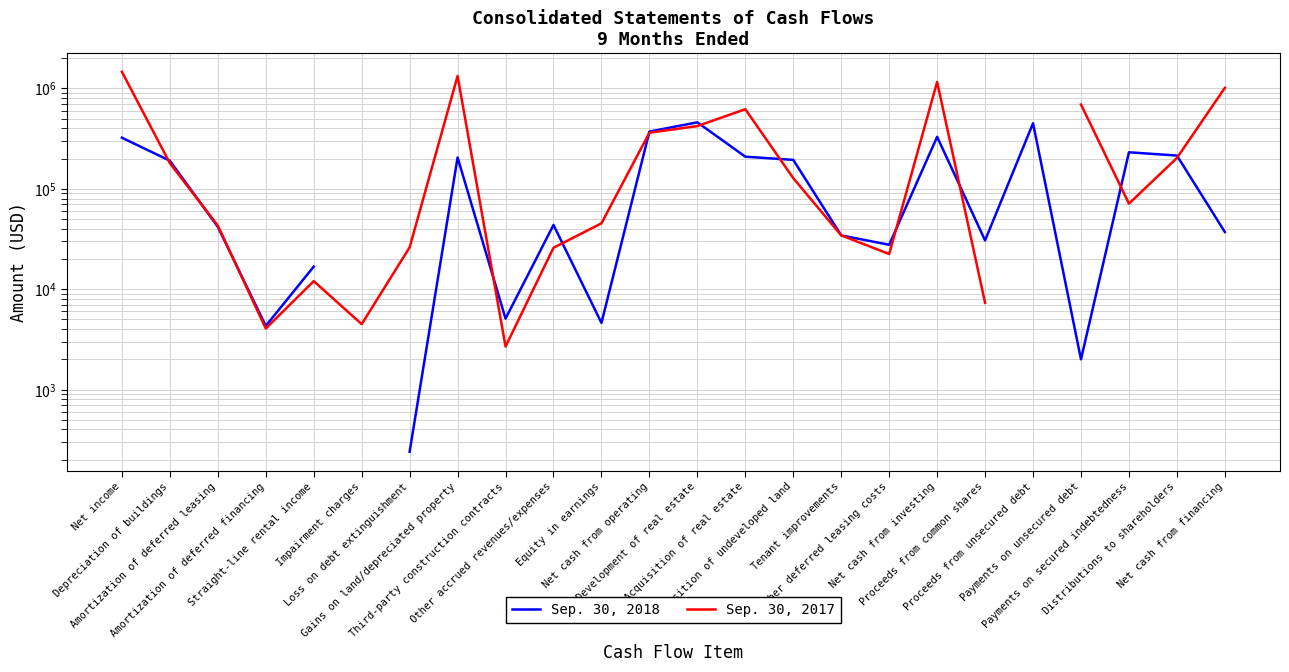

Is it true that Sep. 30, 2017 equals 1012.2 at Amortization of deferred financing?

False